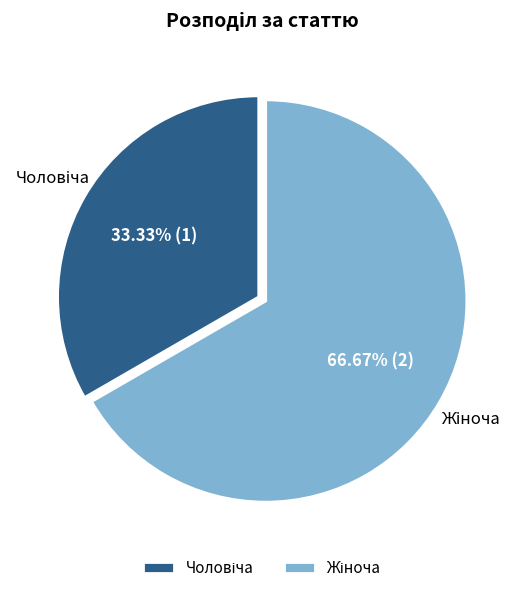

Does any single category account for the majority?

Yes